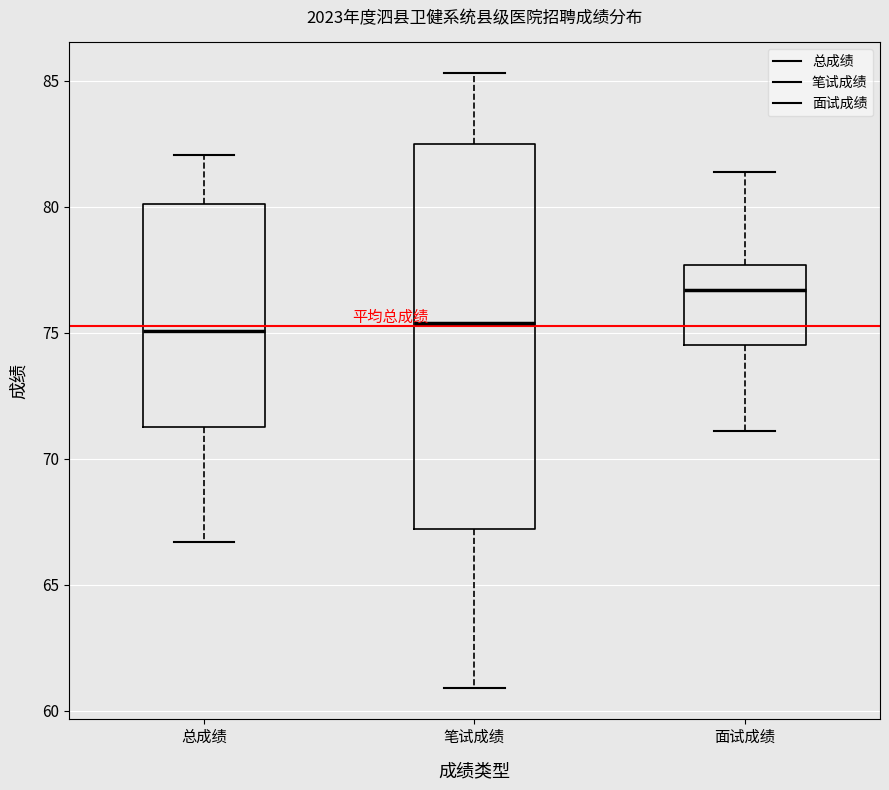

Reading left to right, transcribe this box plot: for each box, give where its median line is, the range the box spans, and where its two whiskers end, as read against the y-axis. The values are not printed on the chart, so give them approximately, as read against the axis.

总成绩: median 75.0, box 71.5 to 80.0, whiskers 66.5 to 82.0
笔试成绩: median 75.5, box 67.0 to 82.5, whiskers 61.0 to 85.5
面试成绩: median 76.5, box 74.5 to 77.5, whiskers 71.0 to 81.5